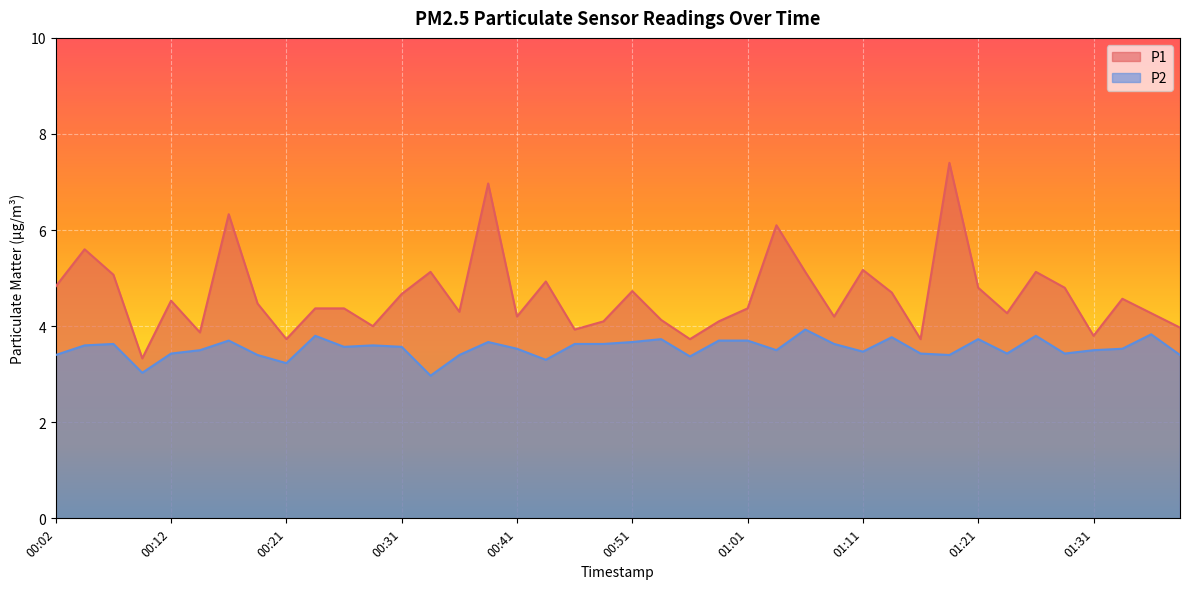

What is the approximate value of P1 at 01:28?

4.8